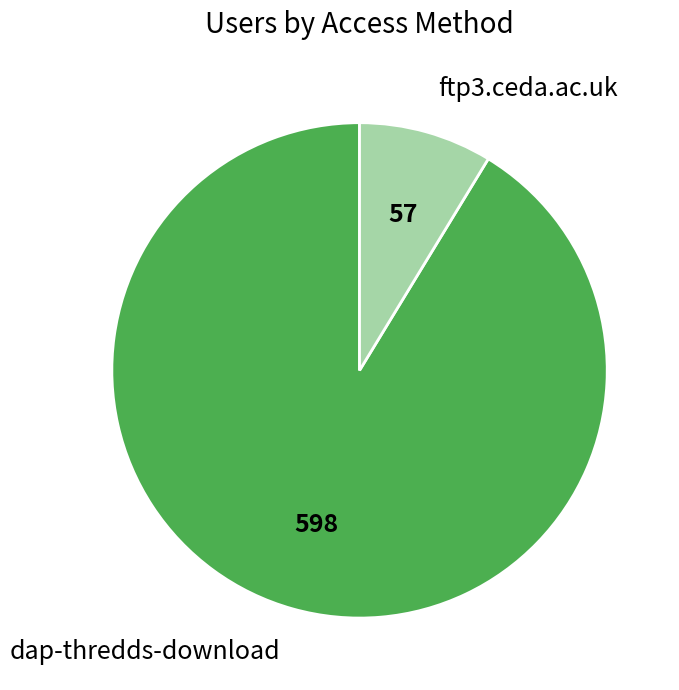

Is the sum of dap-thredds-download and ftp3.ceda.ac.uk greater than half?

Yes